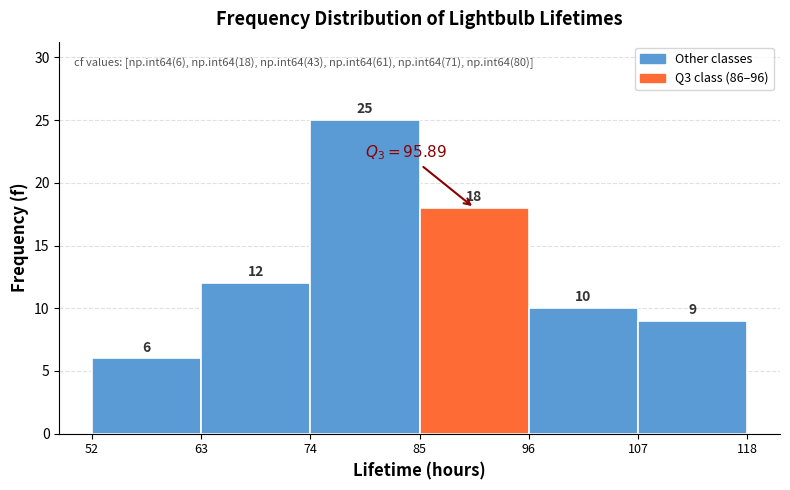

What is the height of the bar covering 74 to 85 on the x-axis?

25